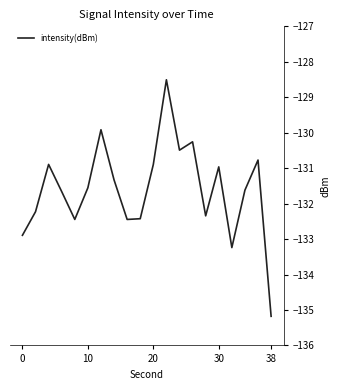

What is the smallest value displayed?

-135.2